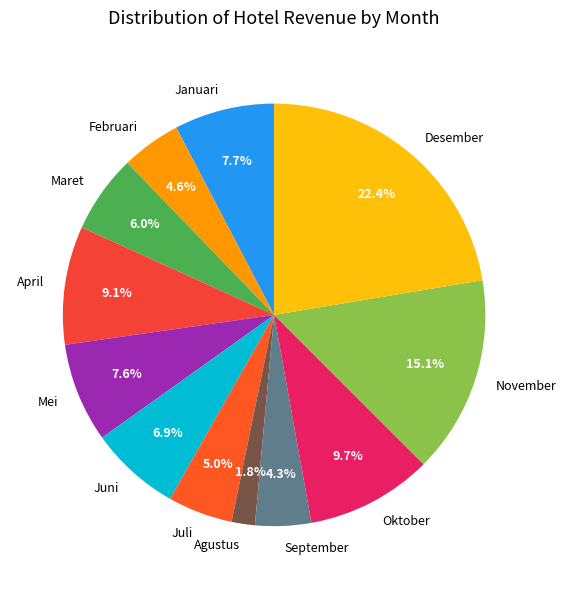

To the nearest percent, what is the average slice percentage?

8%